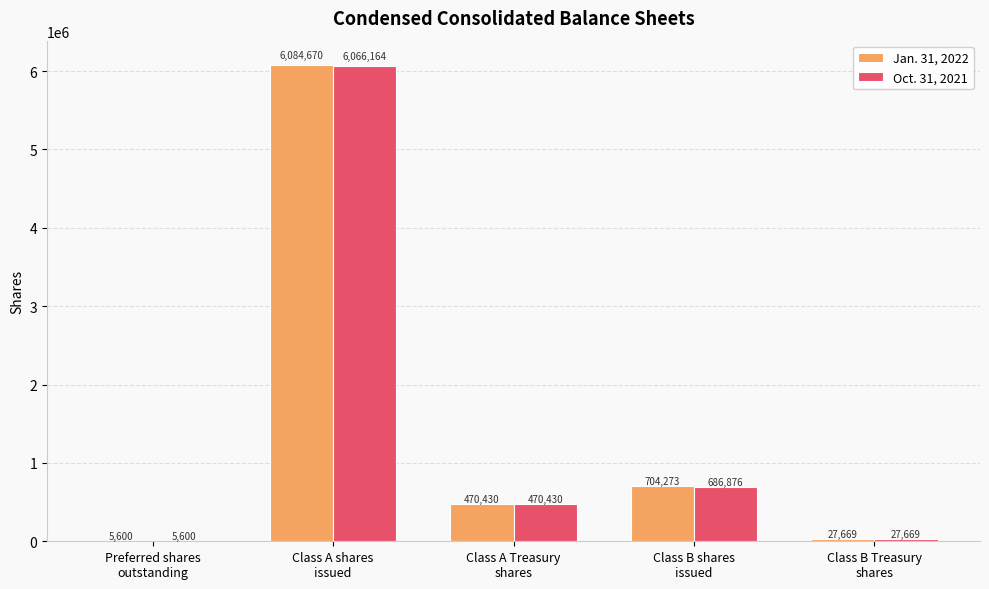

What is the highest value of the Oct. 31, 2021 series?

6066164